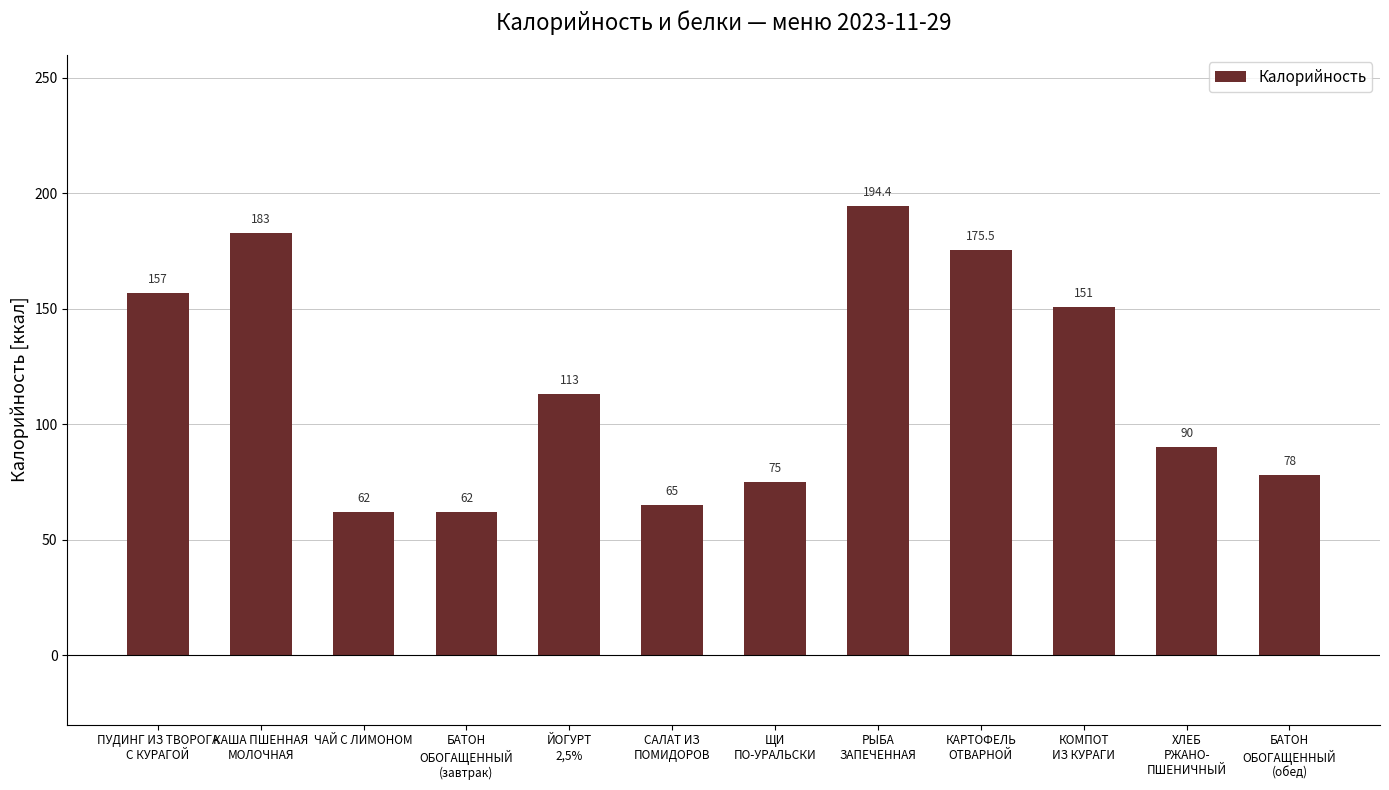

What position from the right is КАРТОФЕЛЬ
ОТВАРНОЙ?

4